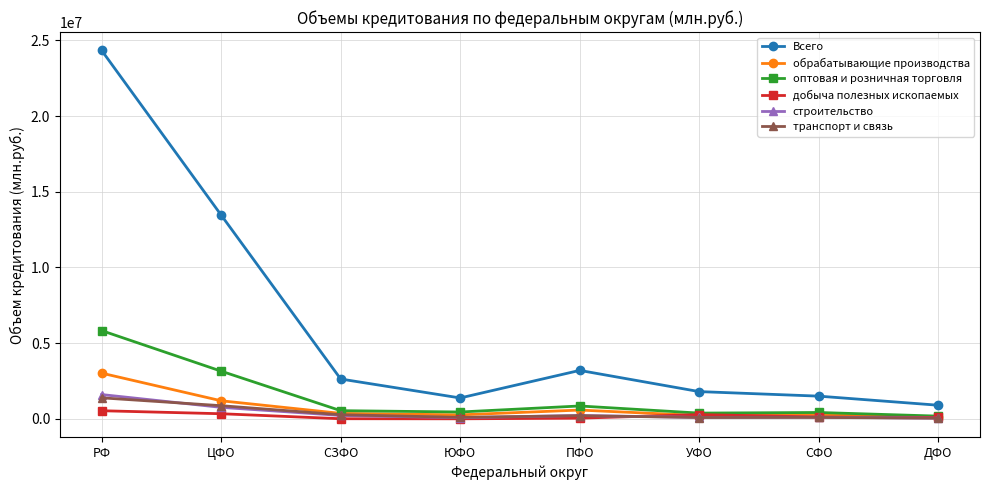

Where does the обрабатывающие производства series first go above 360428?

РФ